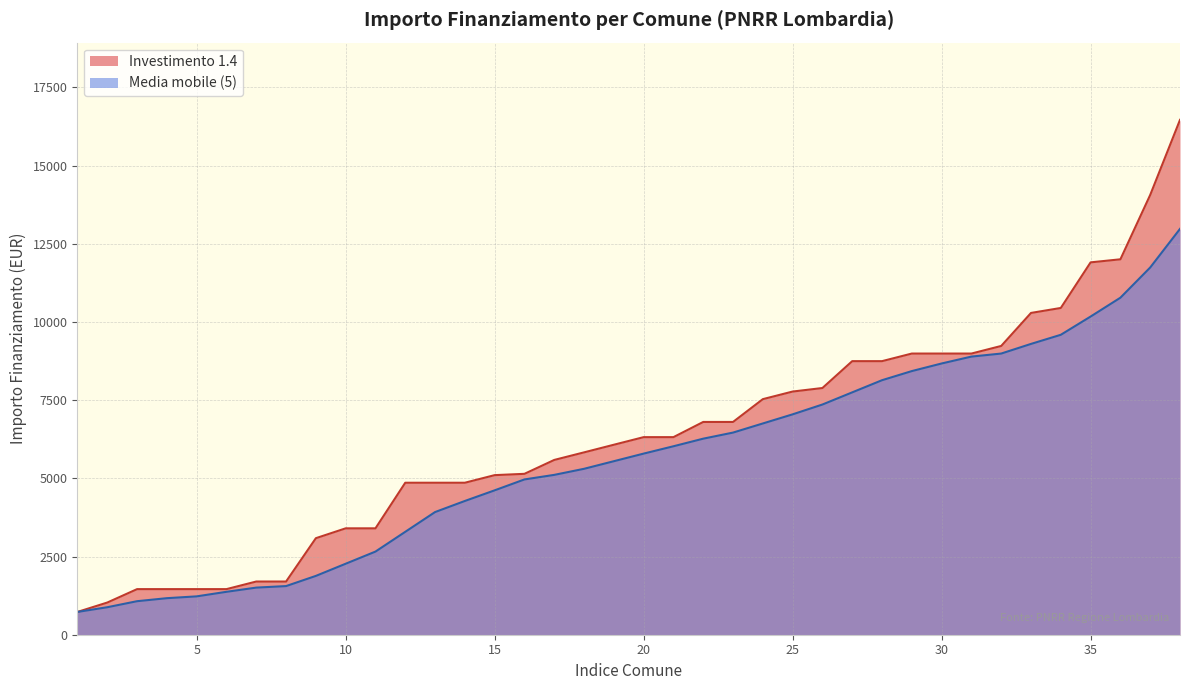

Where does the data first go above 6318?

PORTO VALTRAVAGLIA